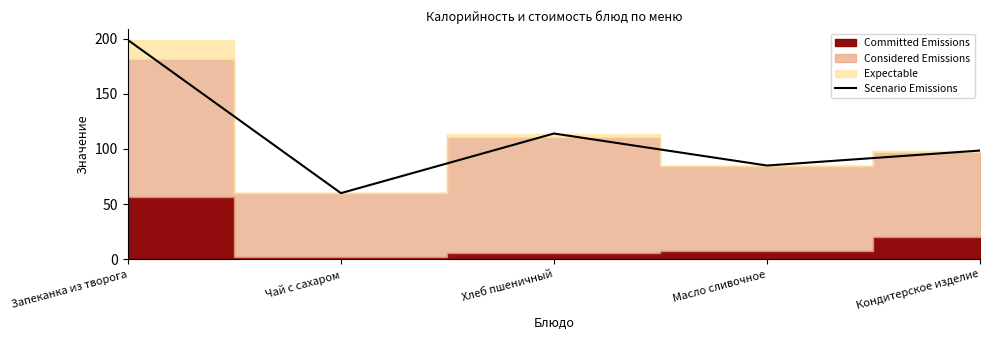

How many categories are shown in the chart?

5